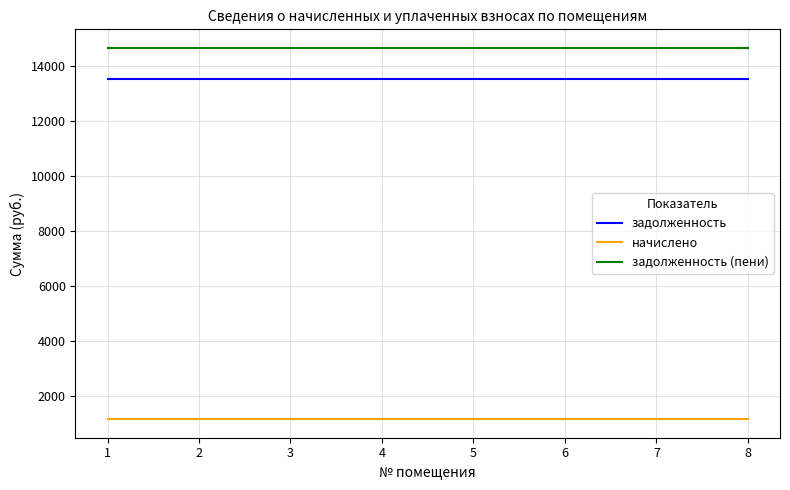

The value of задолженность (пени) at 2 is 4113.6. True or false?

False